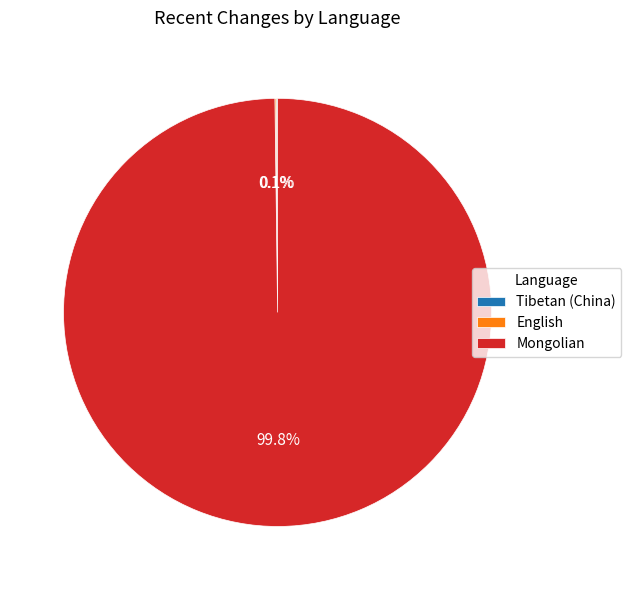

Is Mongolian the majority of the pie?

Yes